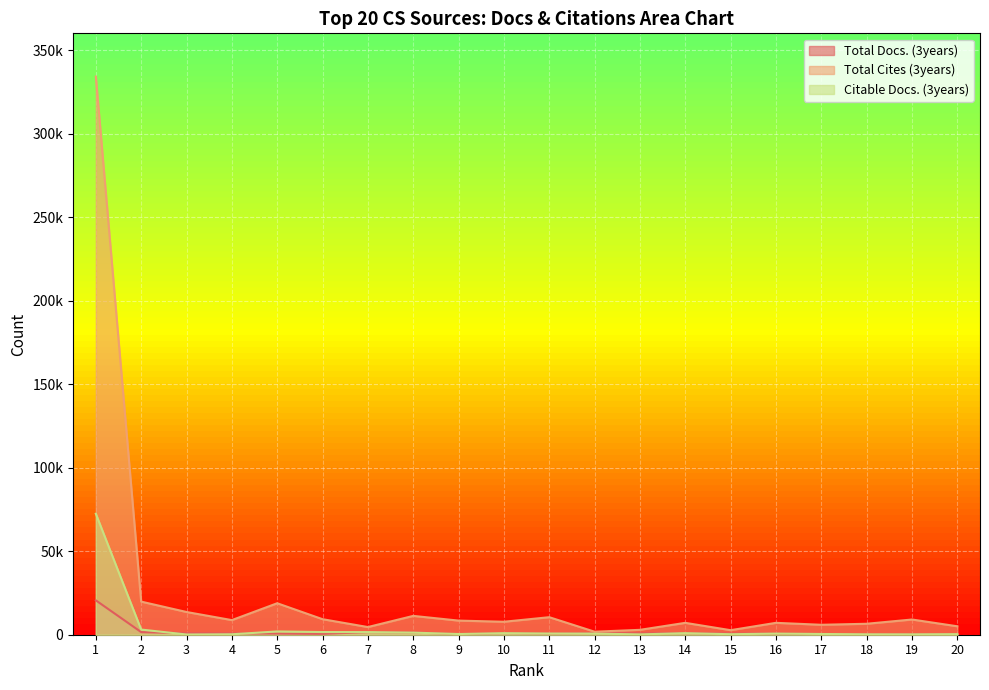

Which series has the widest spread of values?

Total Cites (3years)